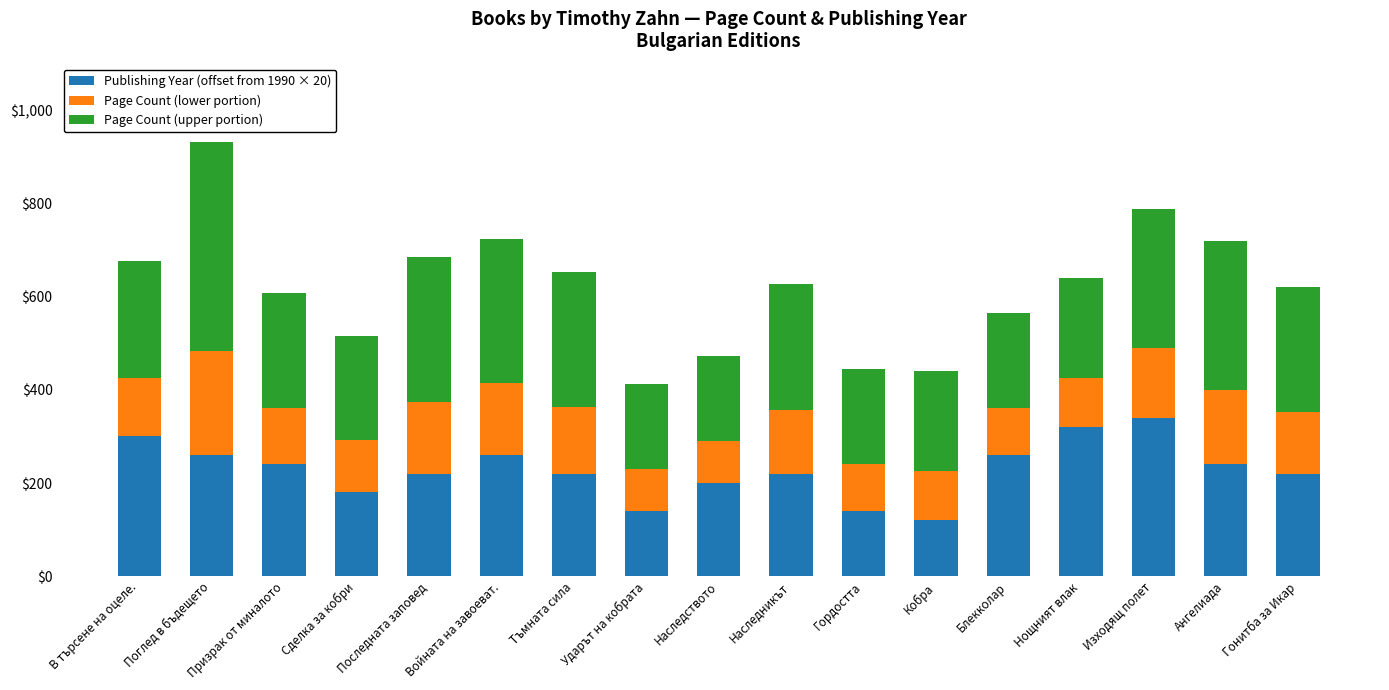

What are all the series names shown in the legend?

Publishing Year (offset from 1990 × 20), Page Count (lower portion), Page Count (upper portion)